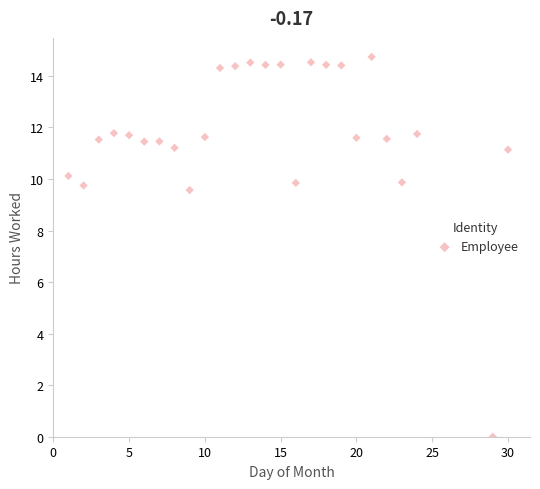

What is the range of X values (max minus min)?

29.0